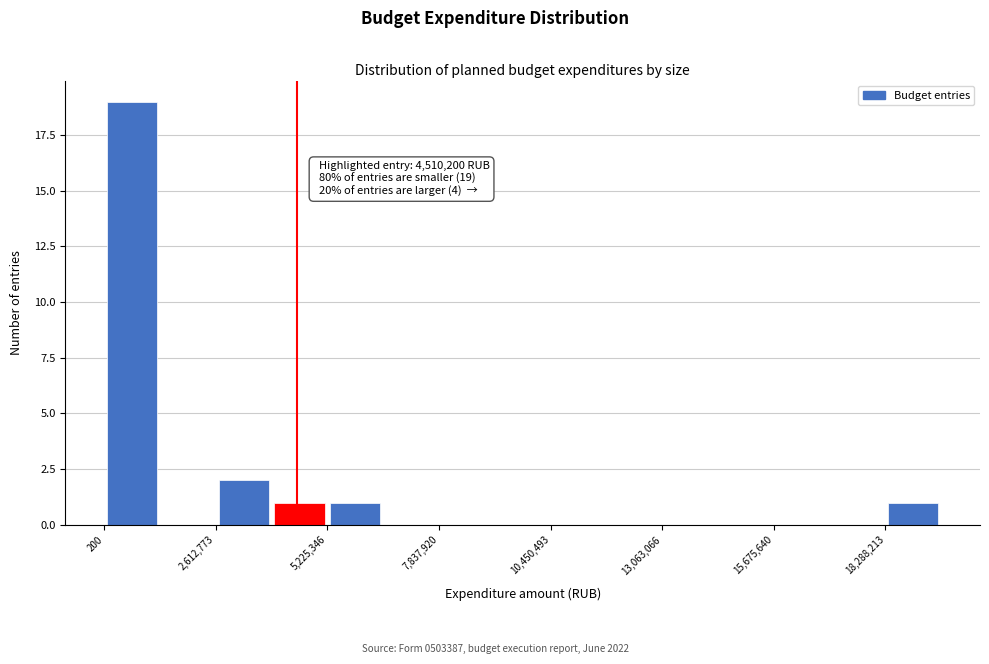

Around what value on the x-axis is the tallest bar? Give the approximate position of its centre, as read against the axis.

500000